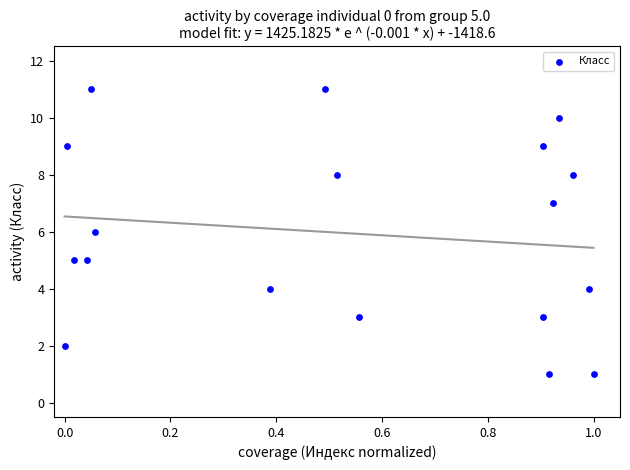

What is the range of Y values (max minus min)?

10